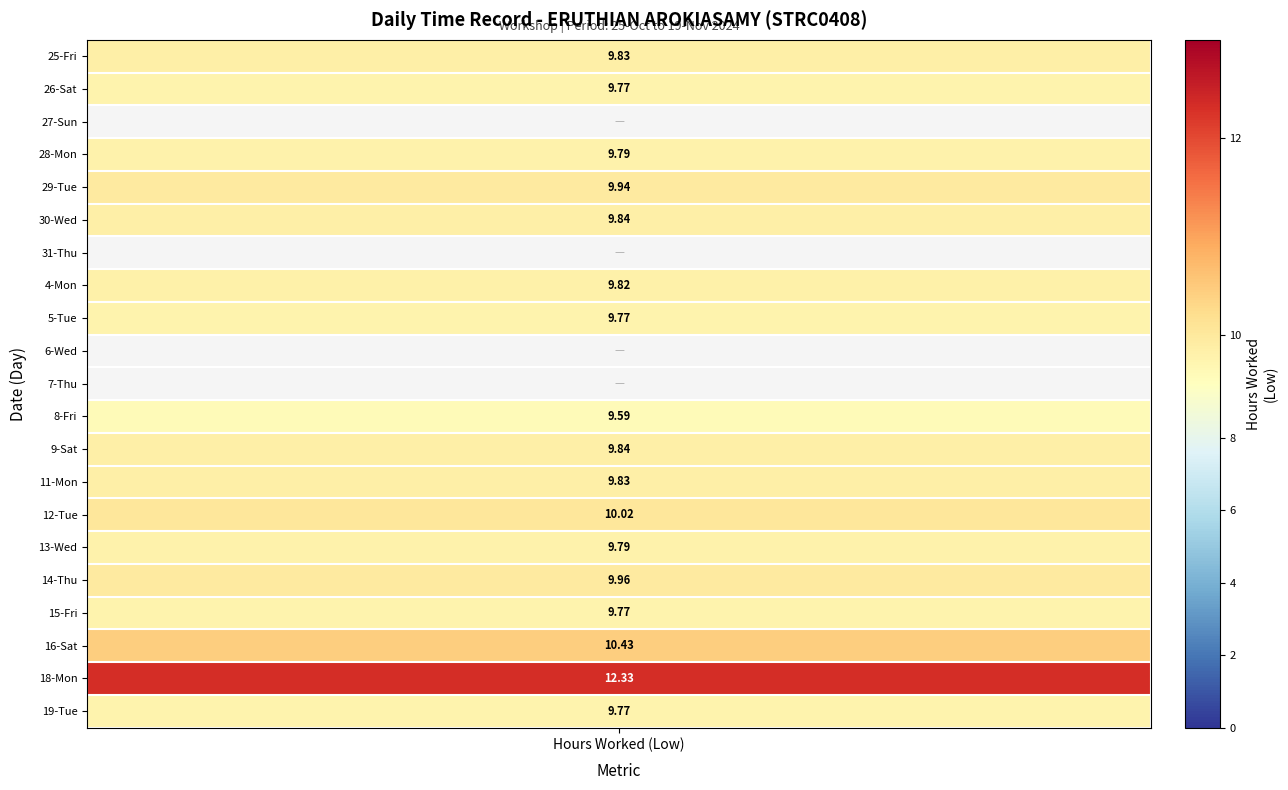

Which series has the largest total across all categories?

18-Mon